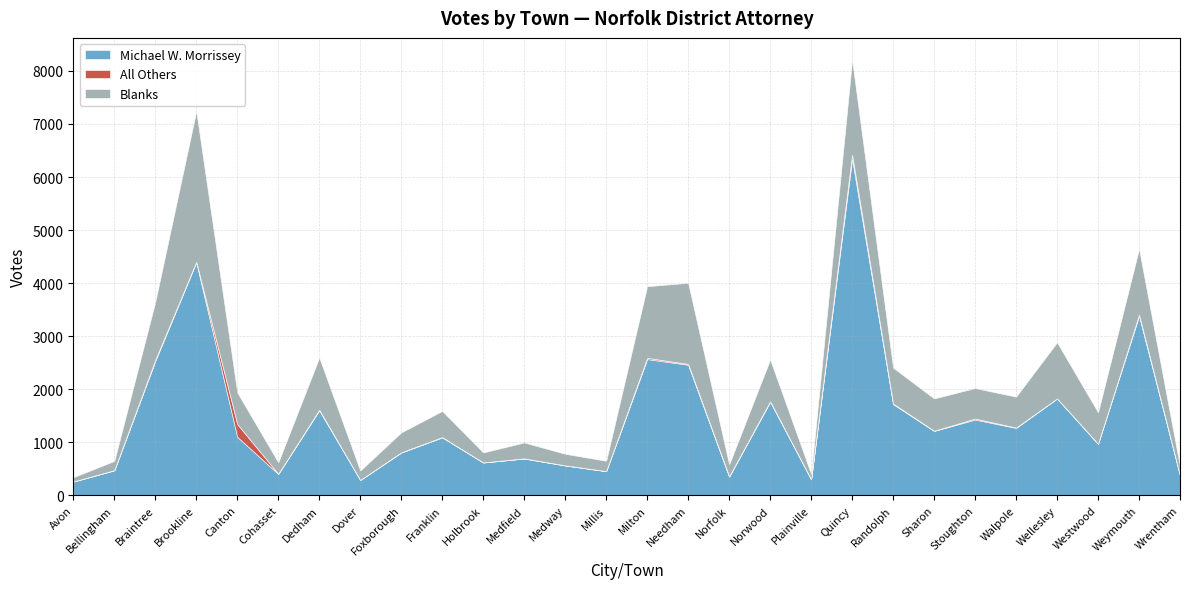

What is the greatest value displayed?

6347